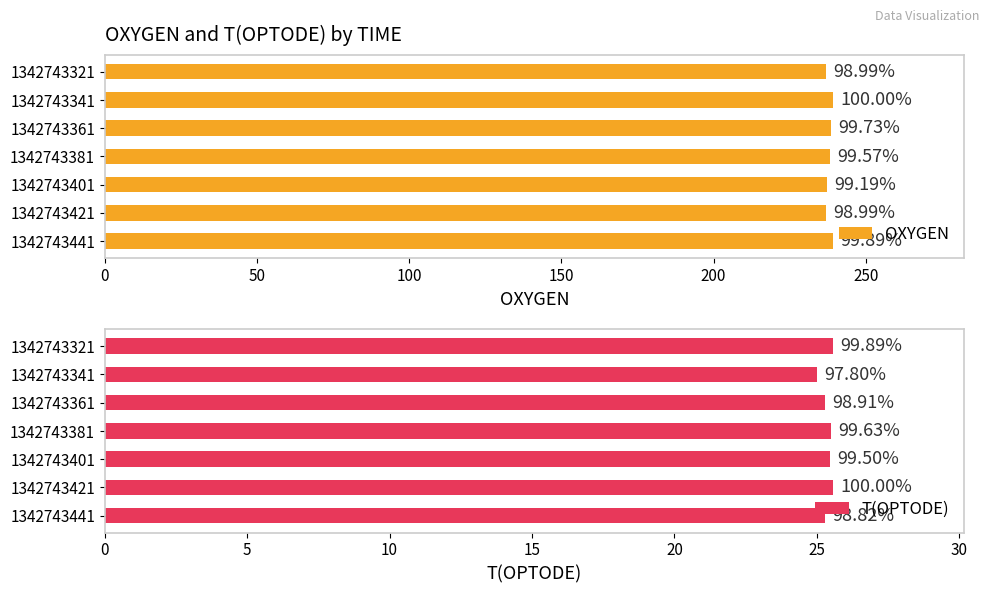

What is the lowest value of the T(OPTODE) series?

25.0